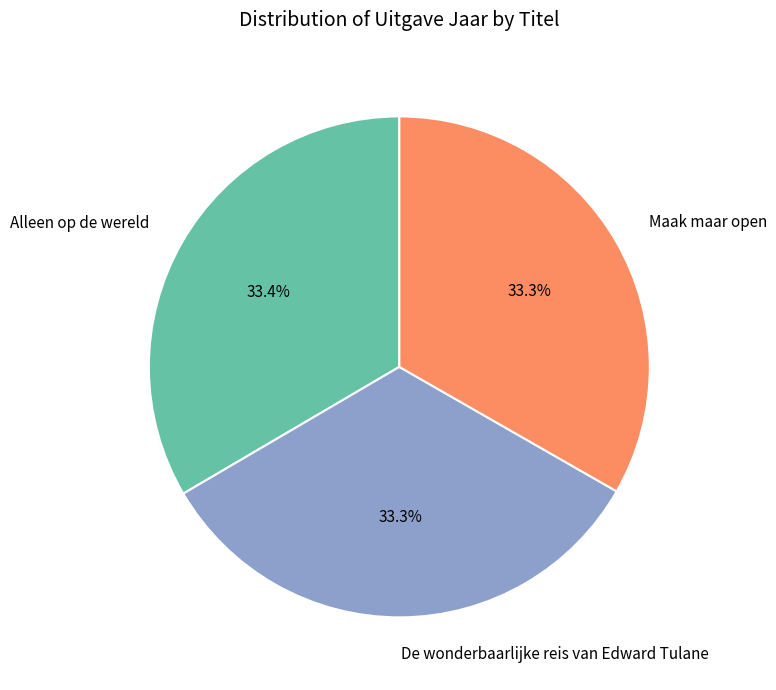

To the nearest percent, what portion does Maak maar open represent?

33%